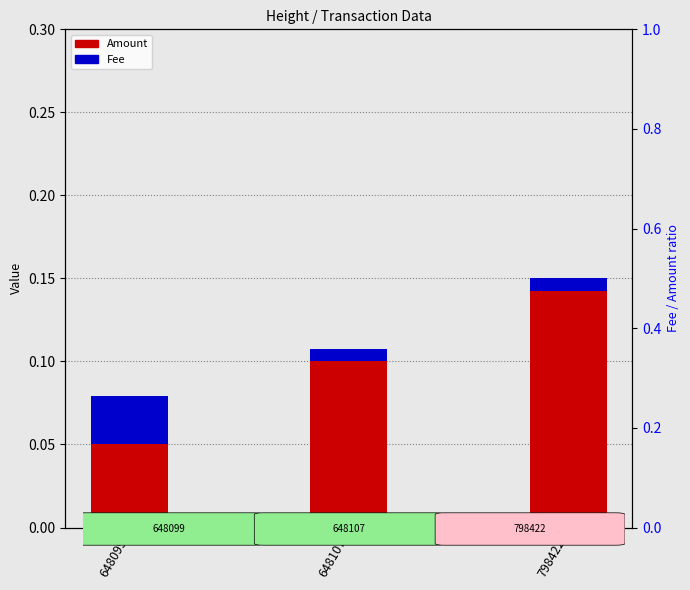

The Fee series shows 0.0 at 798422. True or false?

False